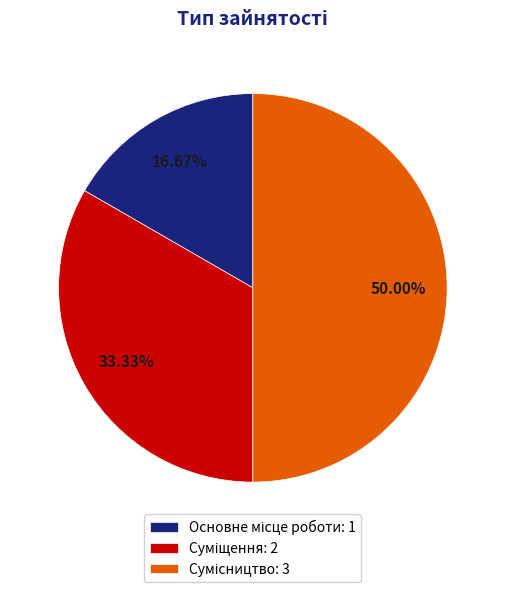

To the nearest percent, what is the average slice percentage?

33%